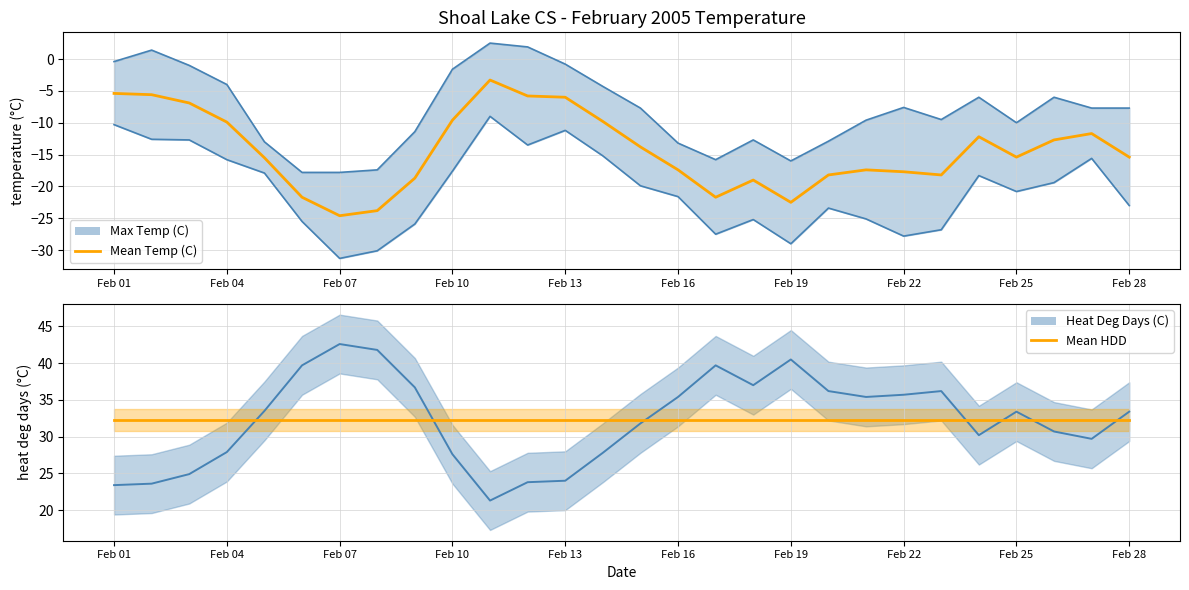

True or false: Mean HDD has more than 0 points higher than both neighbors.

False